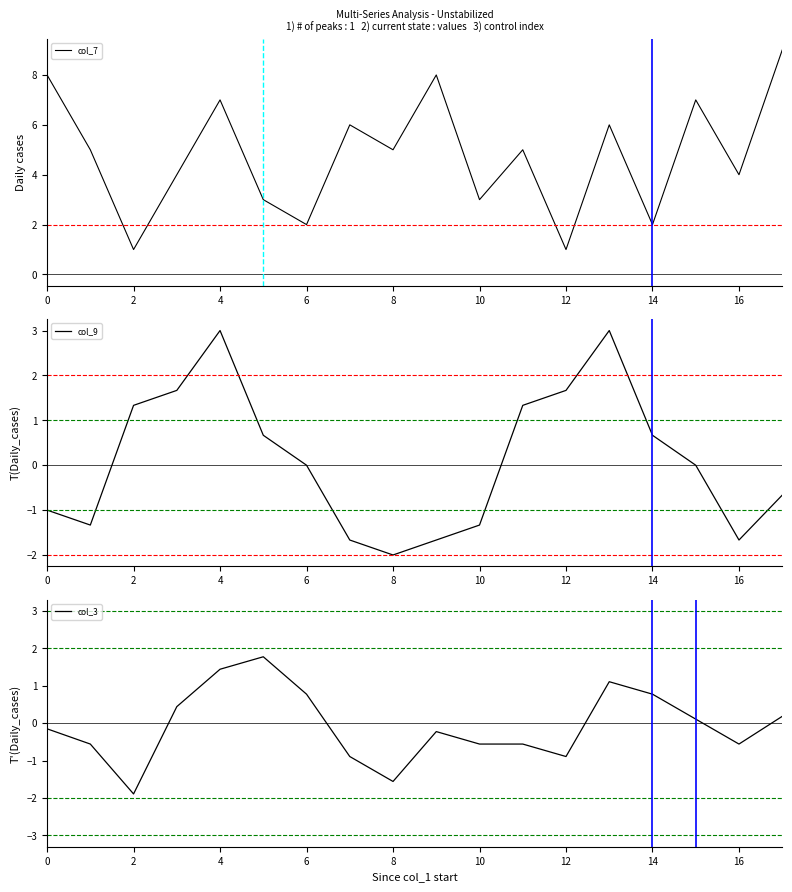

Which series has the largest range (max minus min)?

col_7